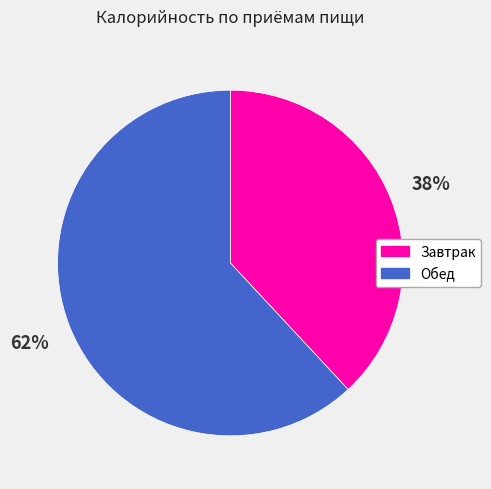

Rank the categories by value from highest to lowest.

Обед, Завтрак